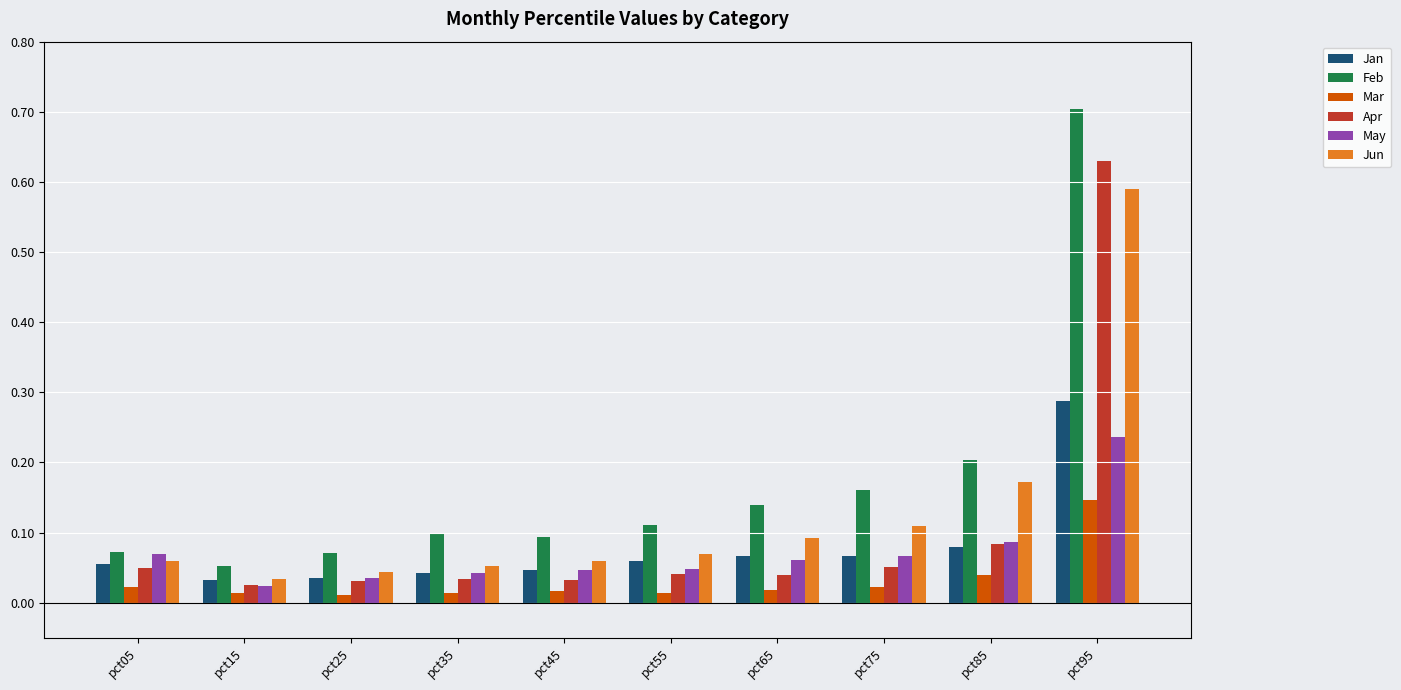

The value of Jun at pct55 is 0.1. True or false?

True